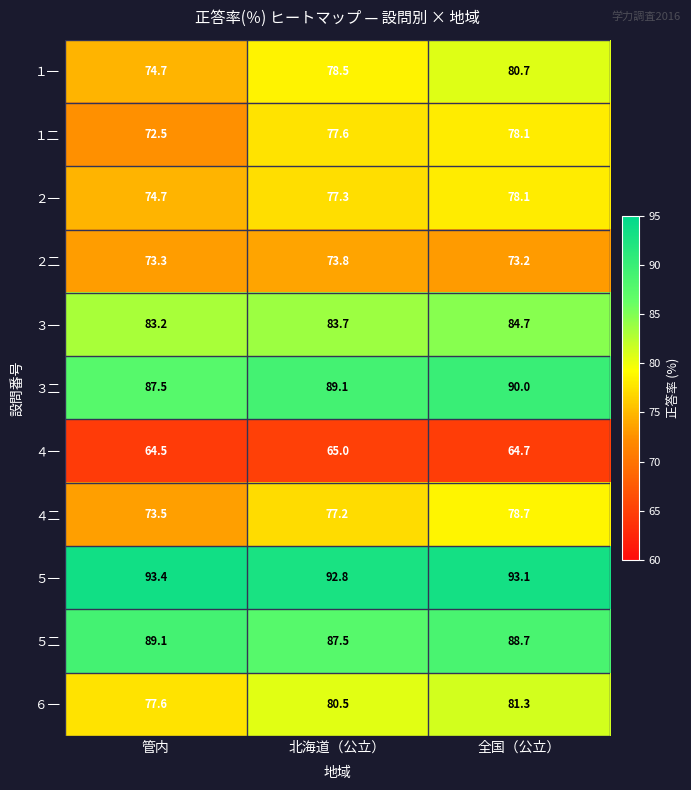

Between 管内 and 北海道（公立）, which series saw the biggest shift?

１二